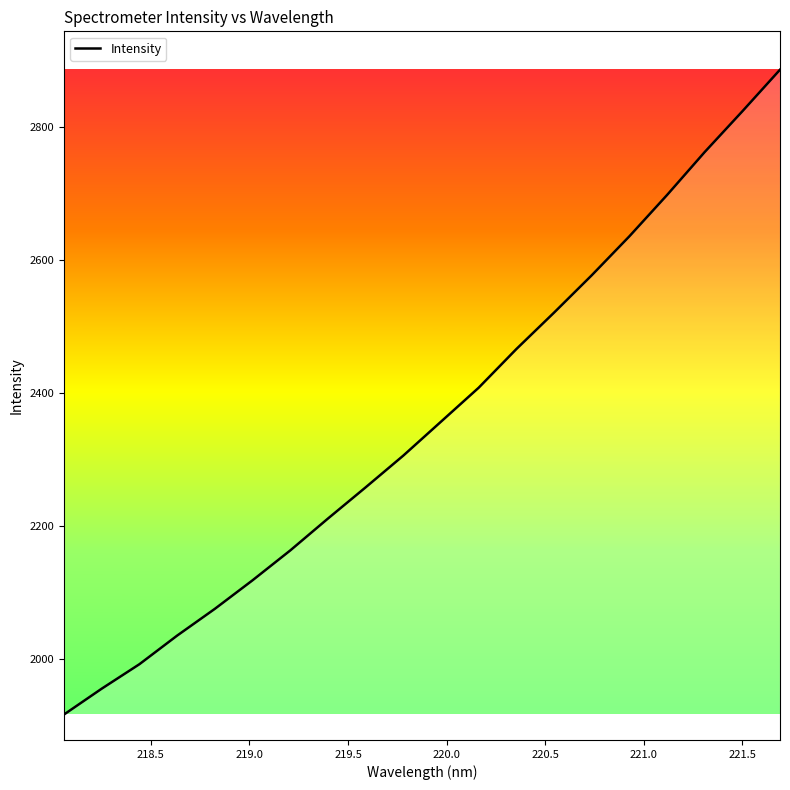

What is the difference between the maximum and minimum values?

969.8